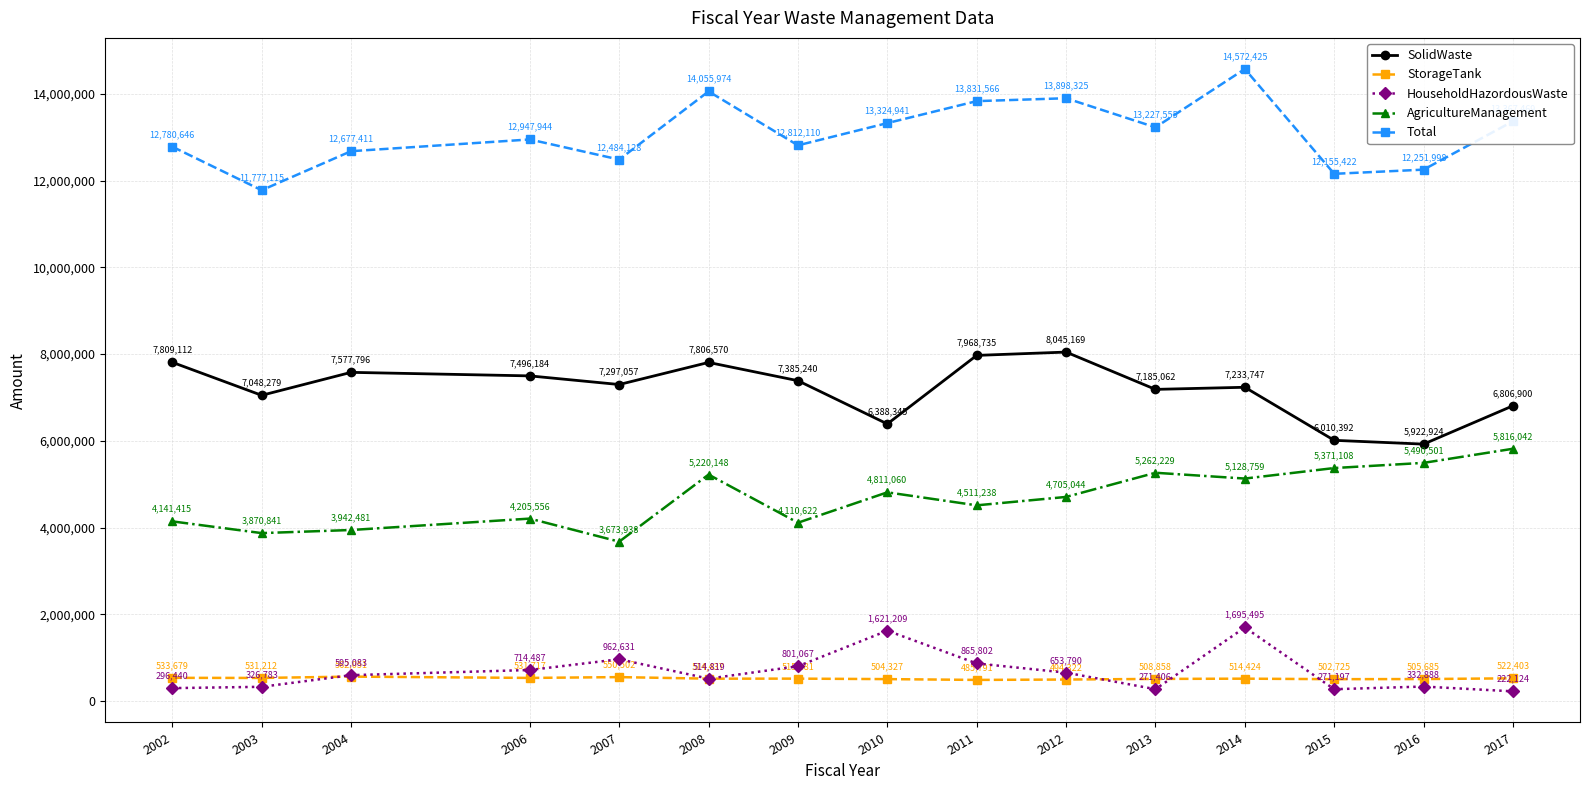

The value of HouseholdHazordousWaste at 2017 is 222124.0. True or false?

True